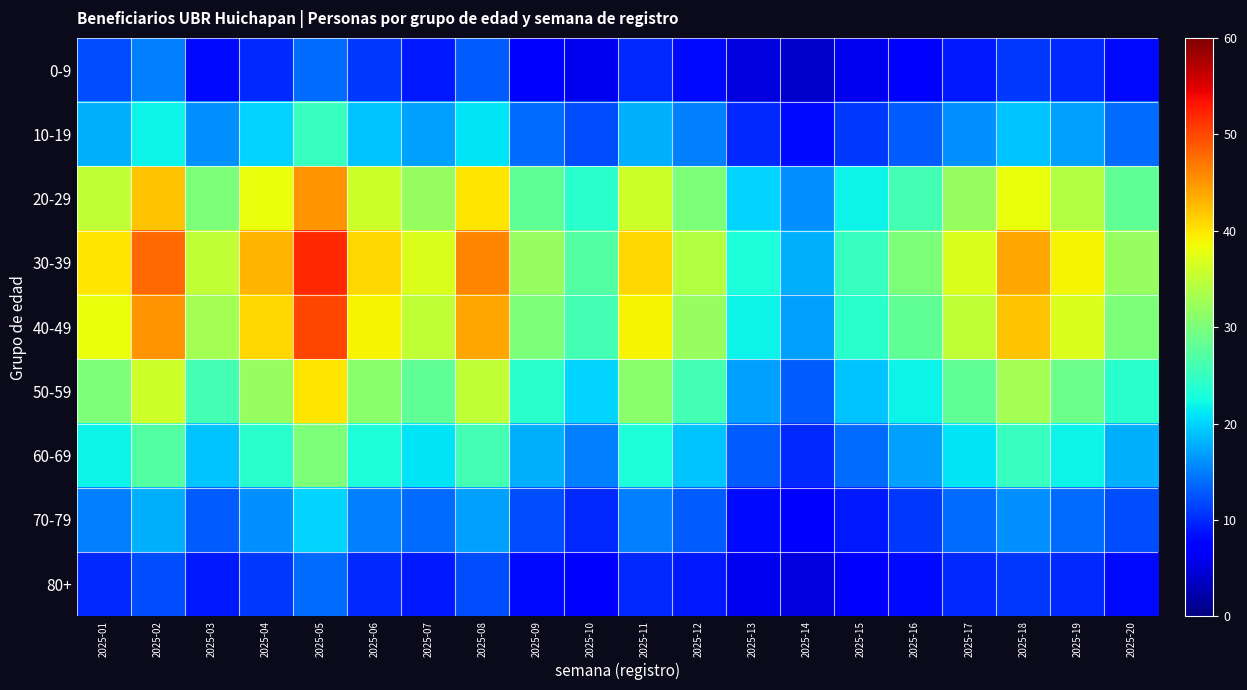

What is the smallest value displayed?

4